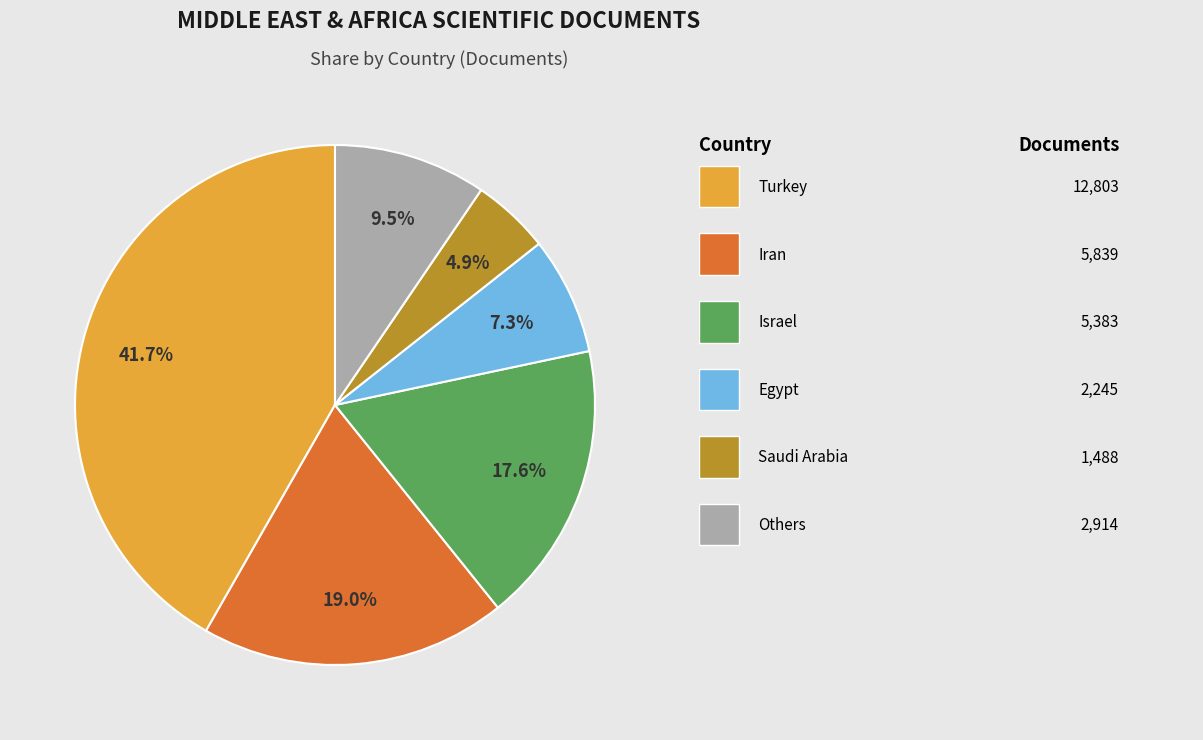

Is there any slice that represents more than half of the pie?

No